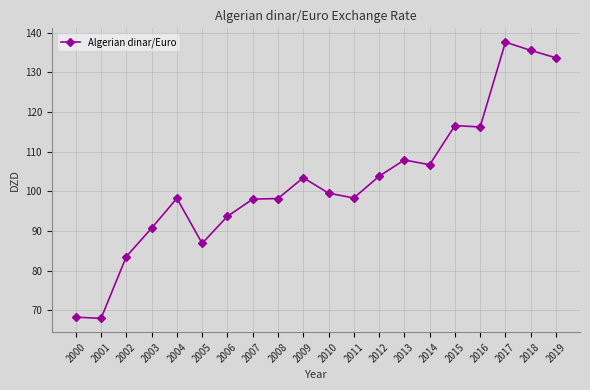

What is the ratio of the value at 2008 to the value at 2013?

0.9